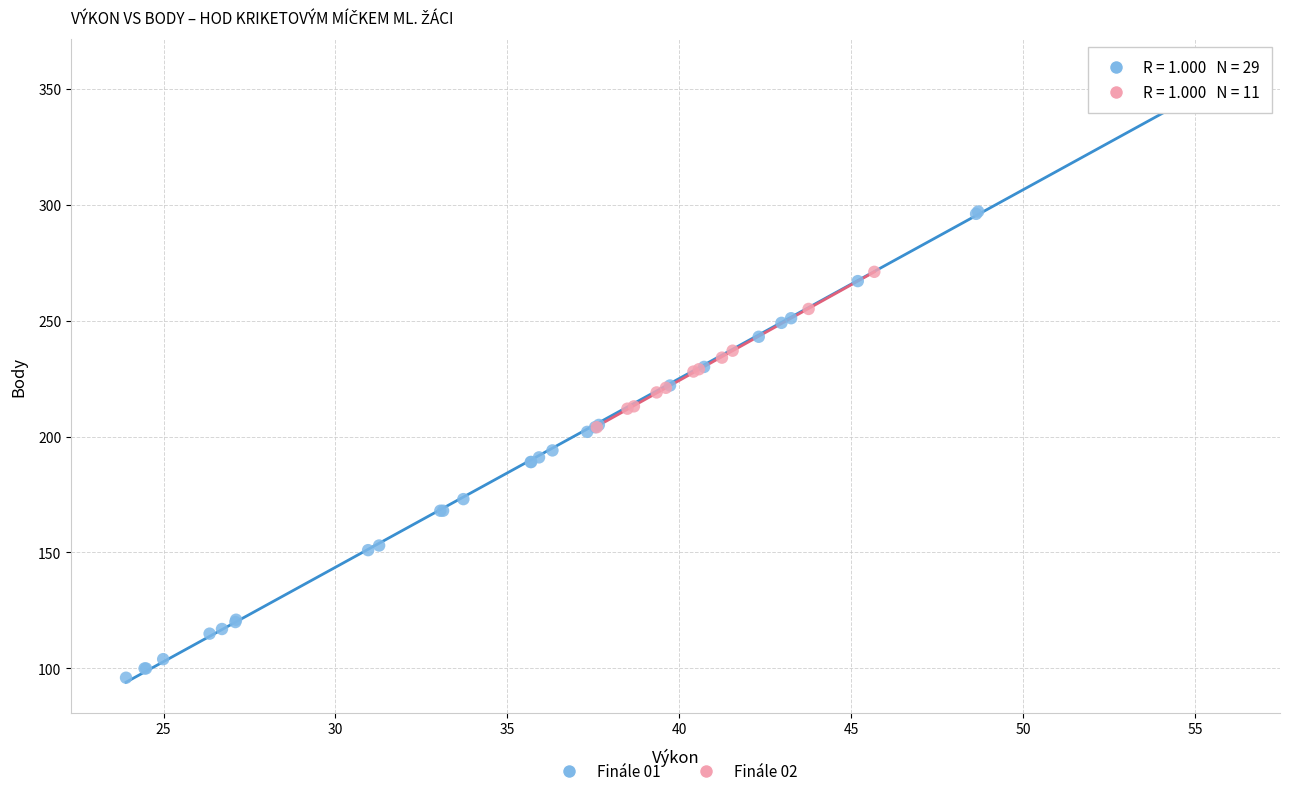

Which series contains the highest Y value?

Finále 01